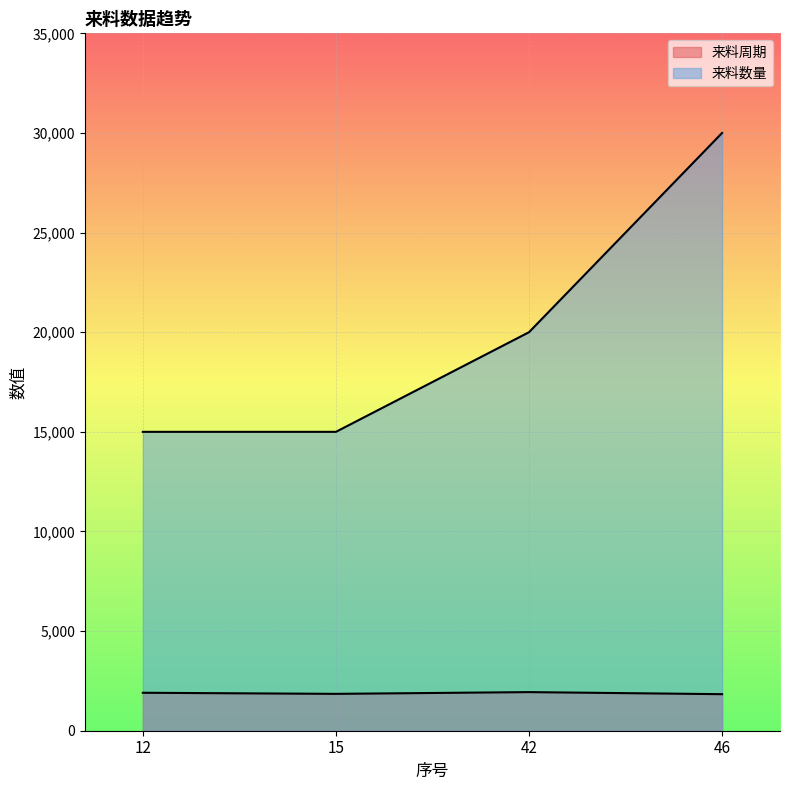

How many interior local peaks does the 来料周期 series have?

1